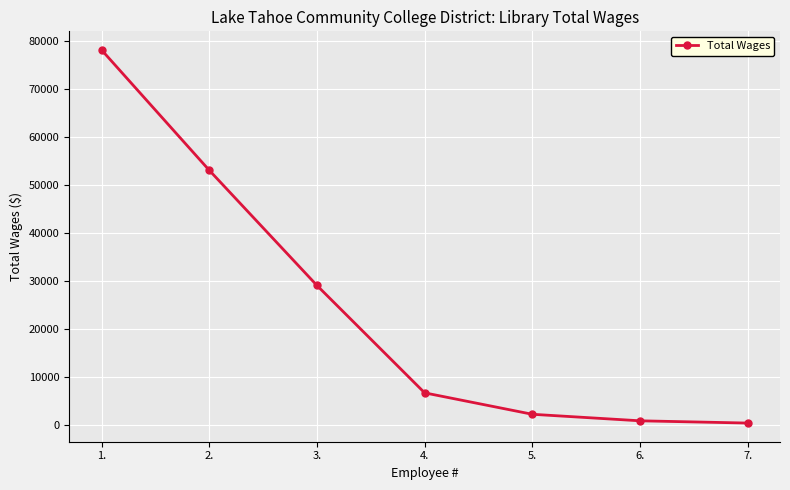

What is the value of the 4th point from the left?

6758